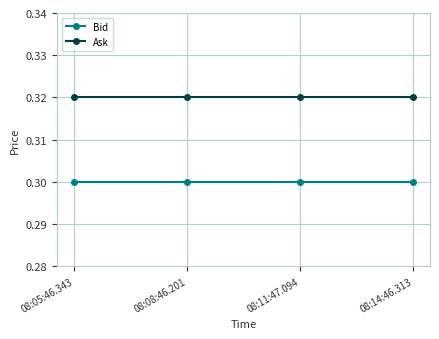

Which series has the largest total across all categories?

Ask